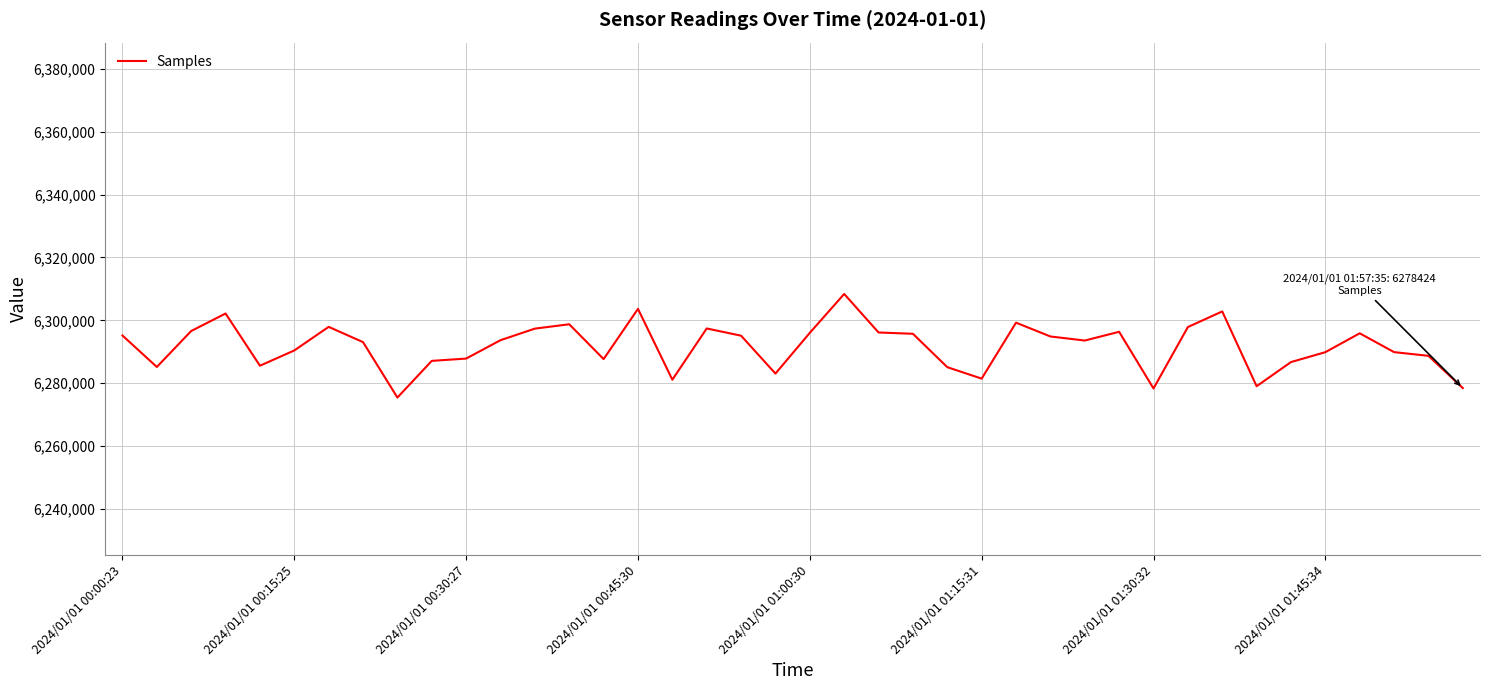

What is the difference between the maximum and minimum values?

32973